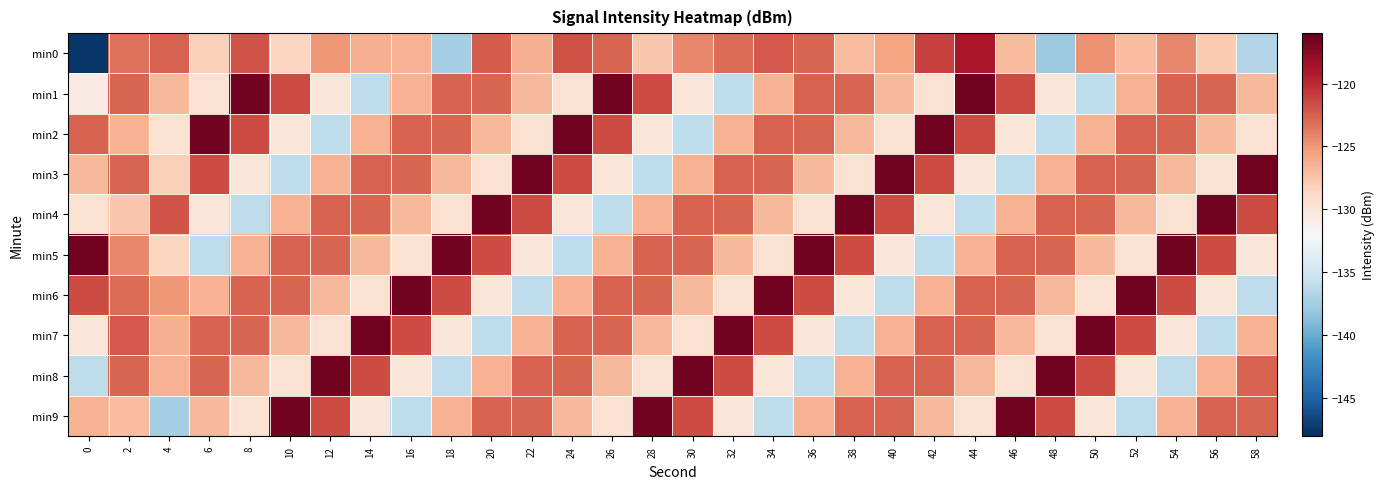

What is the total value across all series at 38?

-1259.1